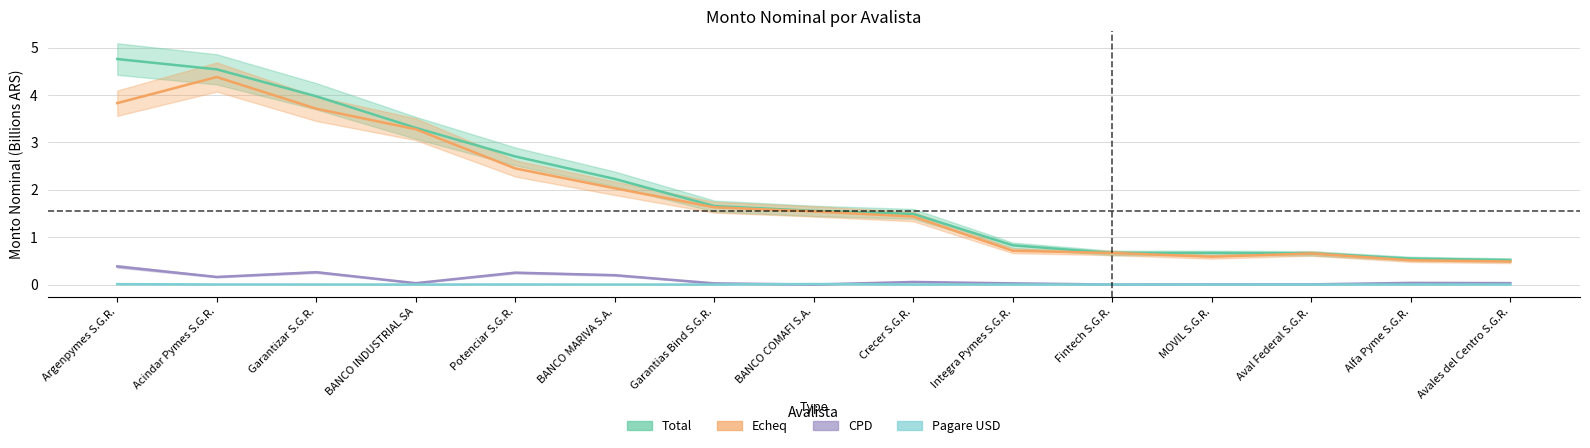

True or false: CPD and Total intersect in this chart.

False